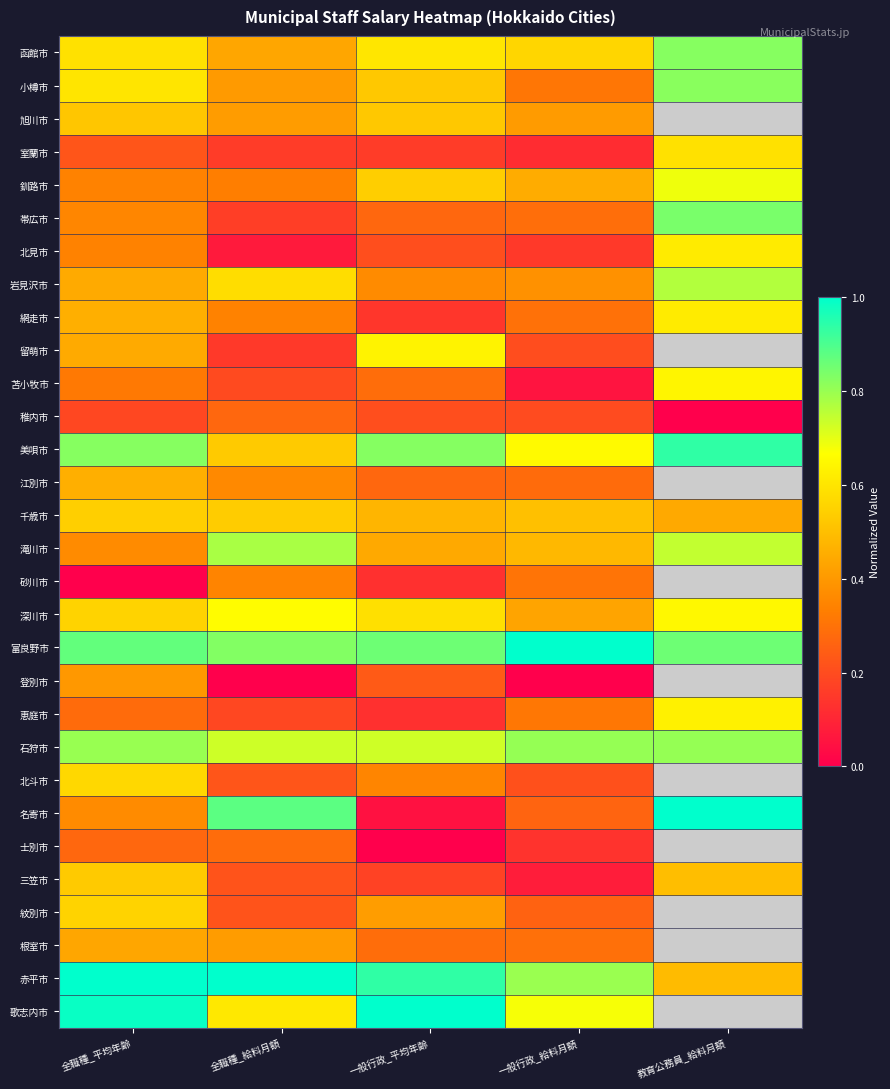

What is the minimum value for 千歳市?

0.4